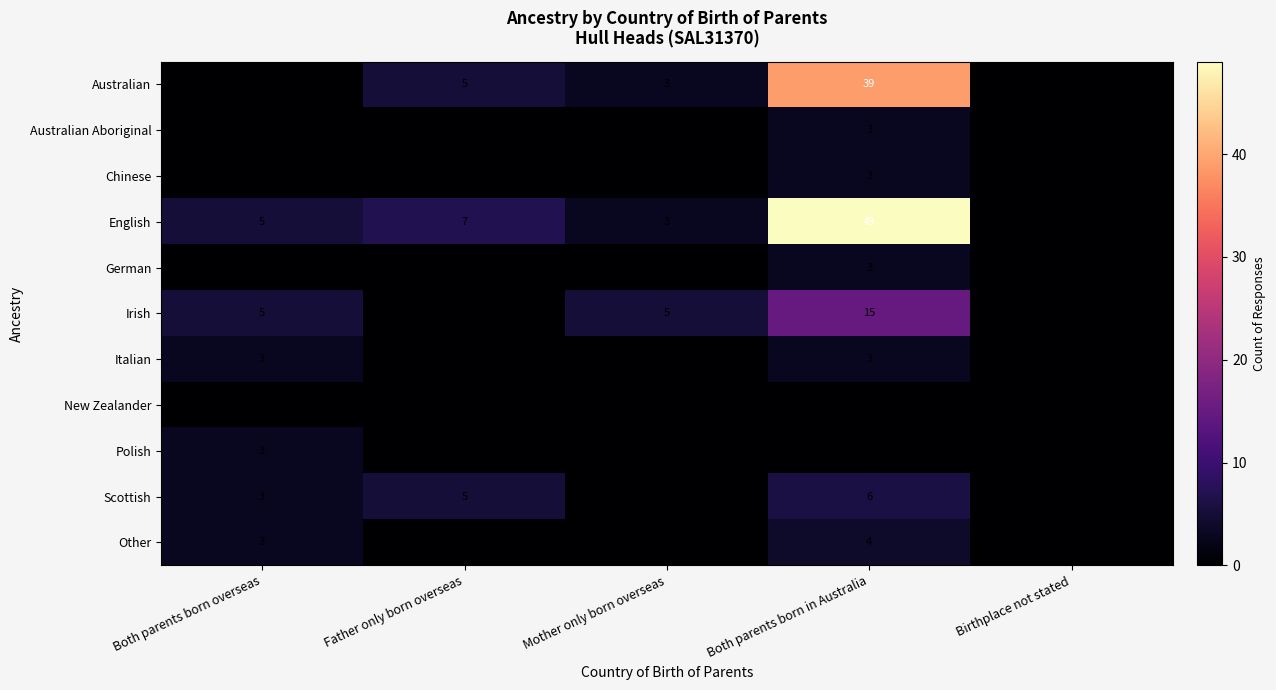

At how many categories does at least one series exceed 23?

1